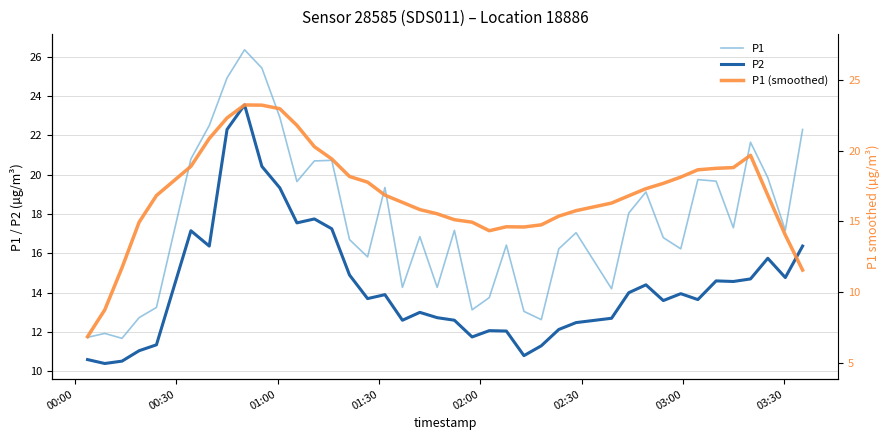

What is the minimum value shown in the chart?

6.9